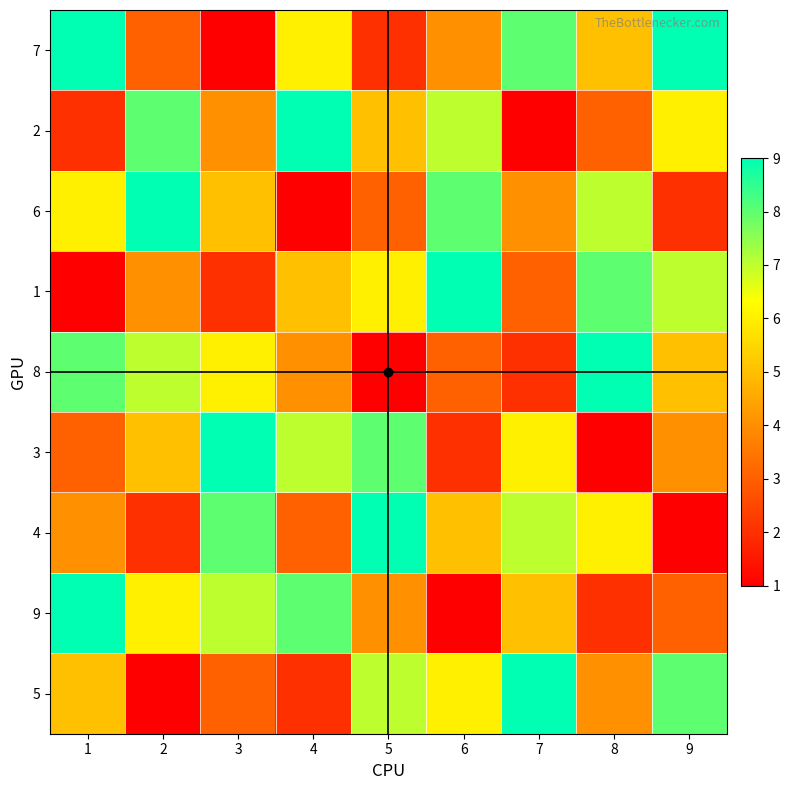

Which has a higher value, 7 or 8?

7